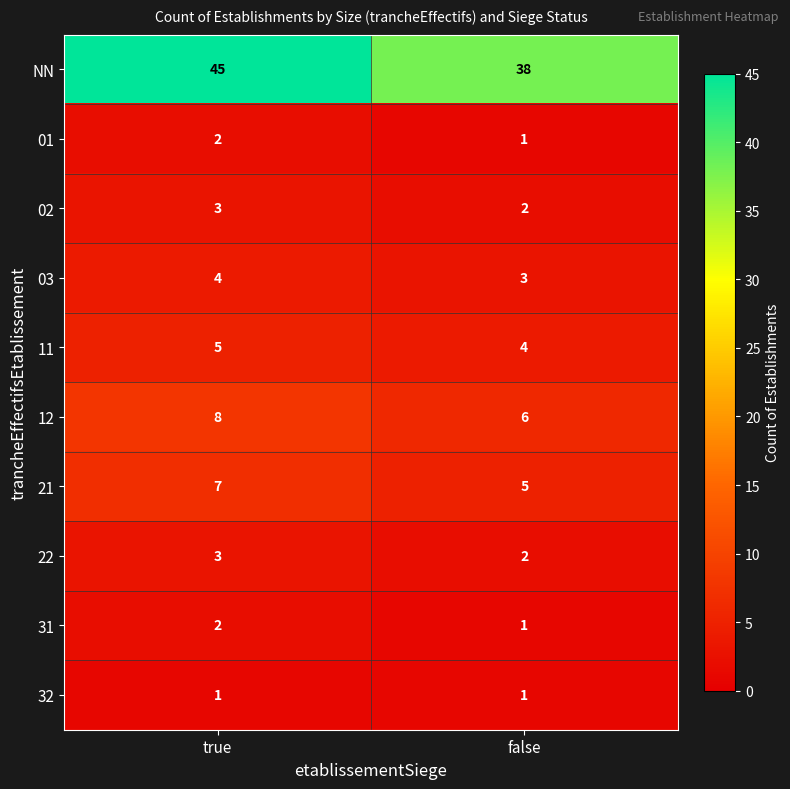

Where is 22 nearest to the value 2?

false